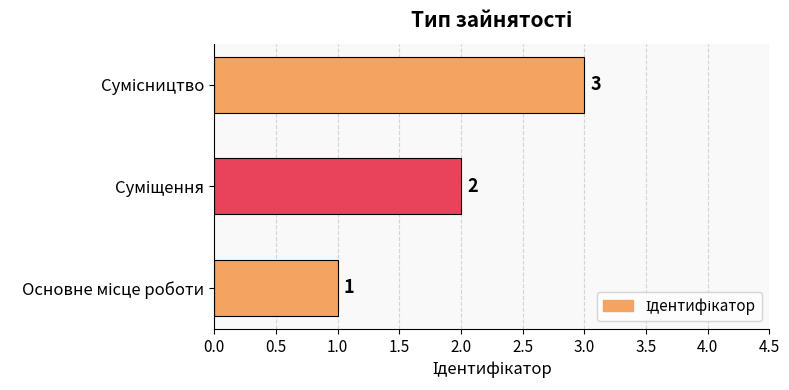

What is the maximum value shown in the chart?

3